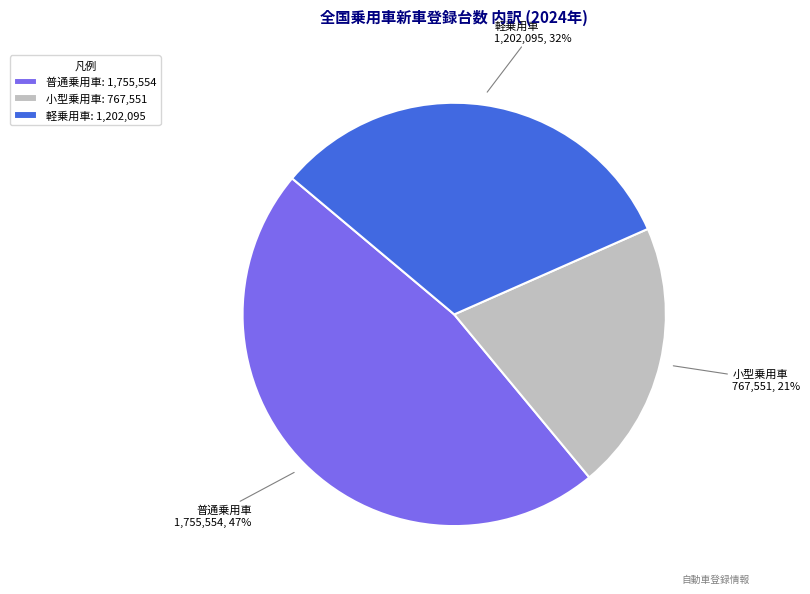

To the nearest percent, what portion does 小型乗用車 represent?

21%